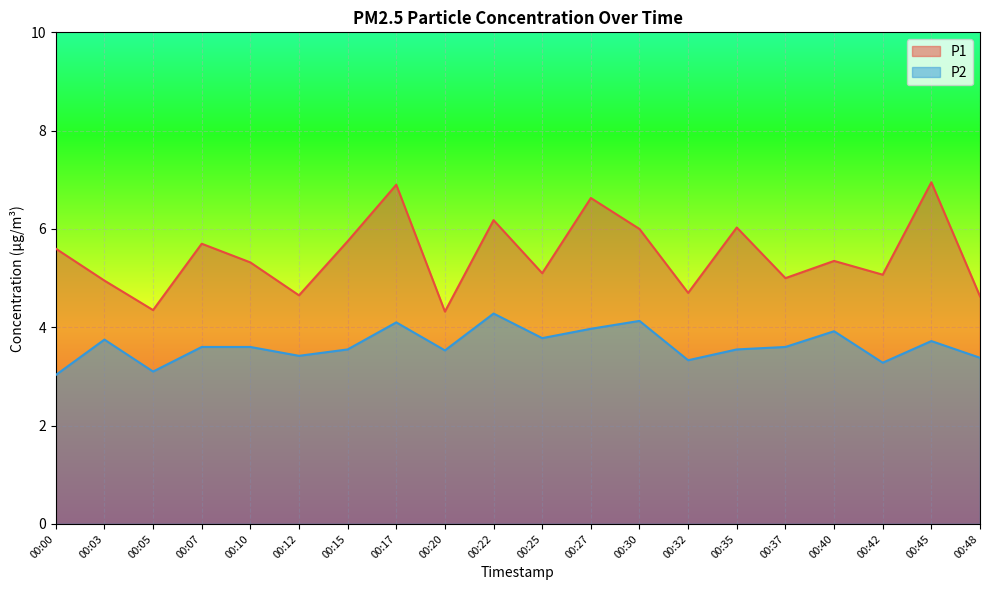

Reading left to right, transcribe all the data shown in this chart.

P1: 5.6	5.0	4.3	5.7	5.3	4.7	5.8	6.9	4.3	6.2	5.1	6.6	6.0	4.7	6.0	5.0	5.3	5.1	7.0	4.6
P2: 3.0	3.8	3.1	3.6	3.6	3.4	3.5	4.1	3.5	4.3	3.8	4.0	4.1	3.3	3.5	3.6	3.9	3.3	3.7	3.4